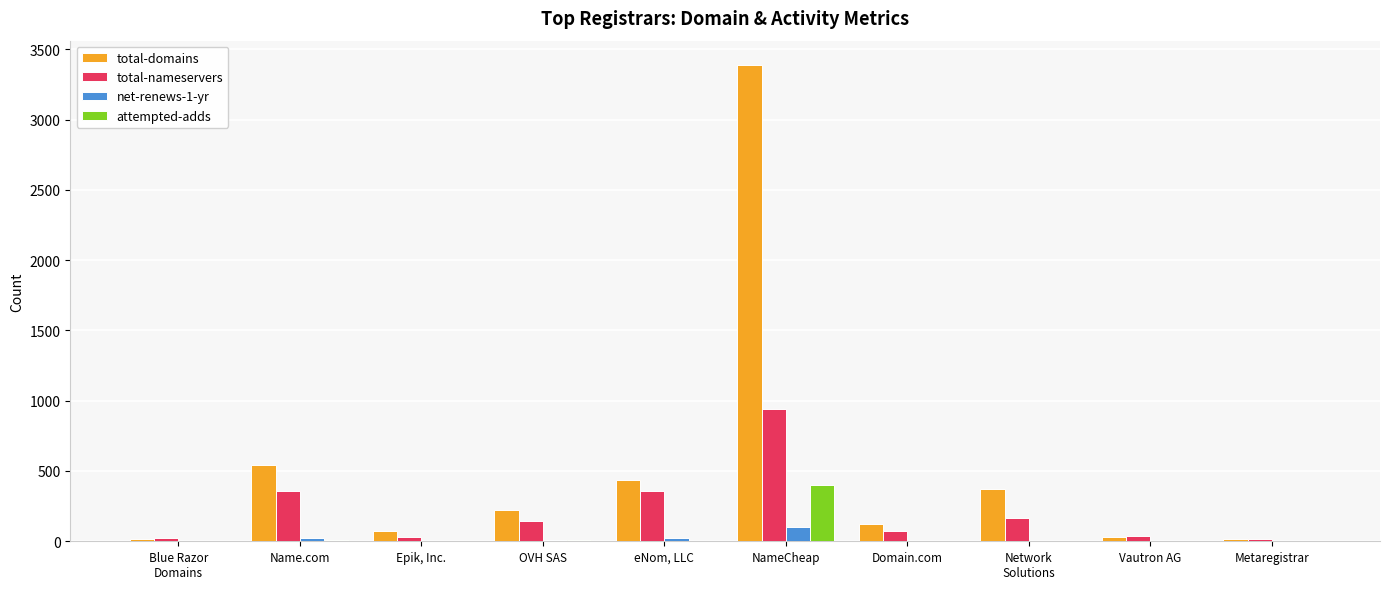

True or false: total-nameservers has a value of 631 at Name.com.

False